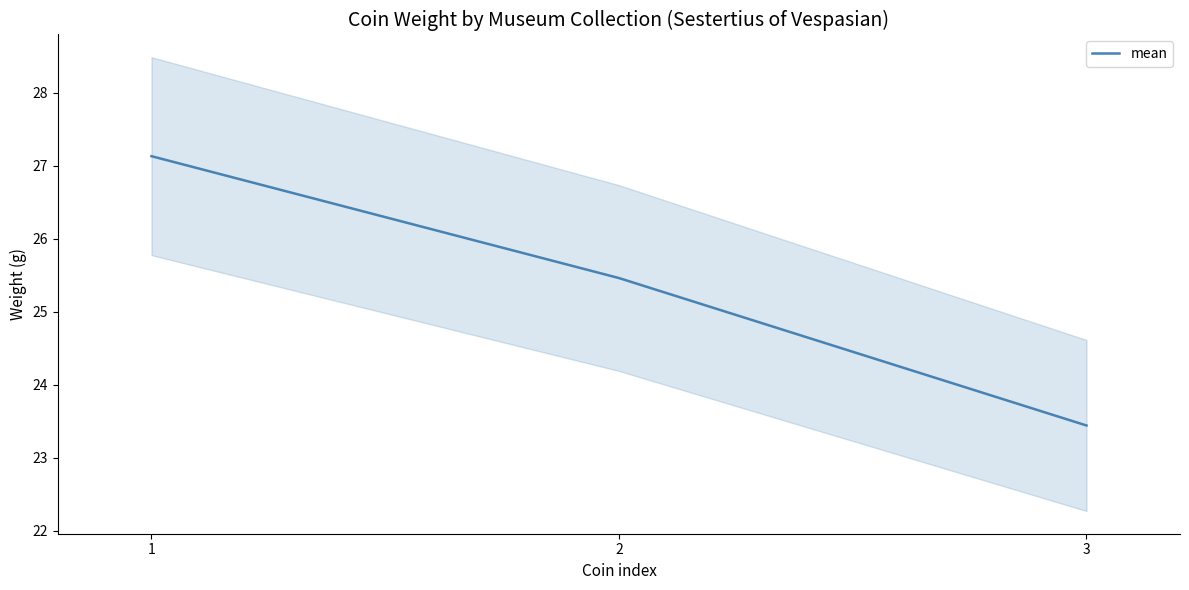

What is the sum of all values?

76.0